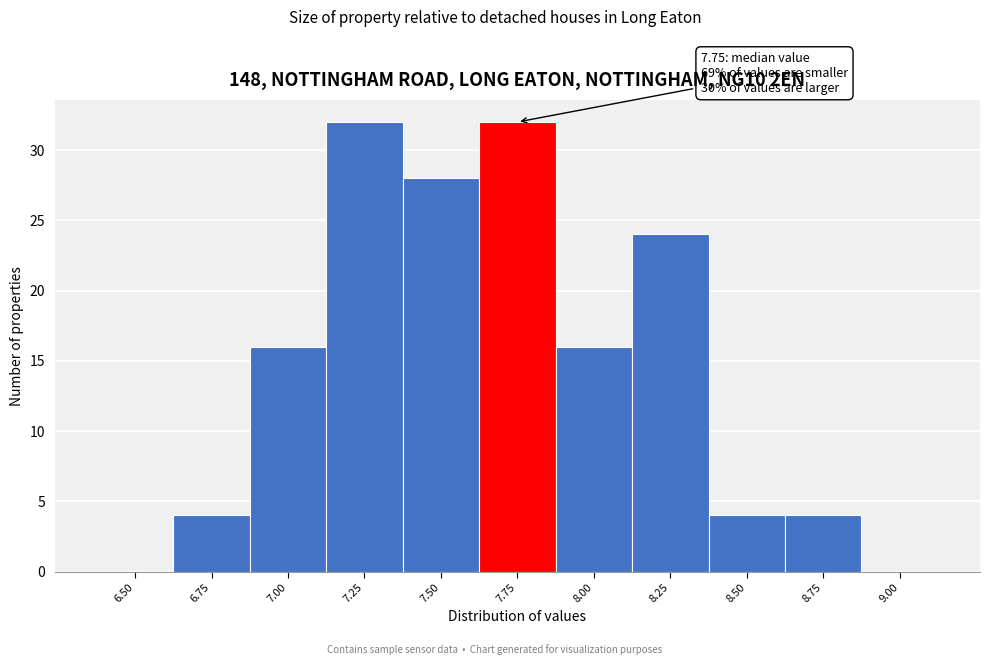

Reading right to left, extract all data points from this chart.

9.00=0	8.75=4	8.50=4	8.25=24	8.00=16	7.75=32	7.50=28	7.25=32	7.00=16	6.75=4	6.50=0